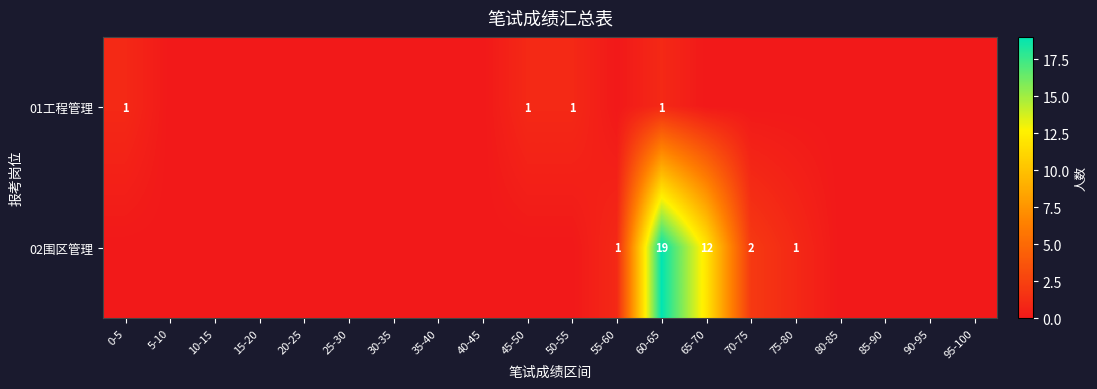

The value of 02围区管理 at 55-60 is 1. True or false?

True